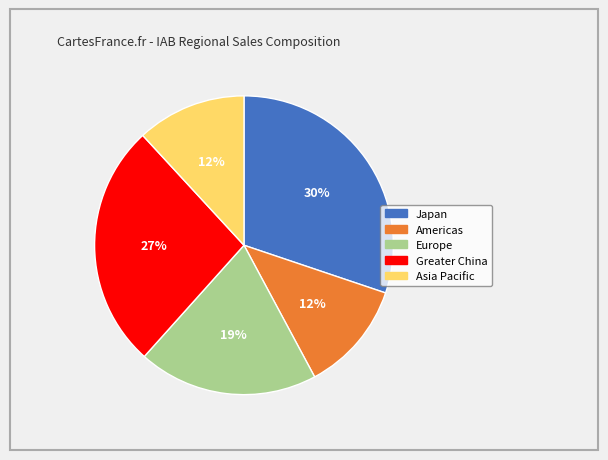

Is there any slice that represents more than half of the pie?

No